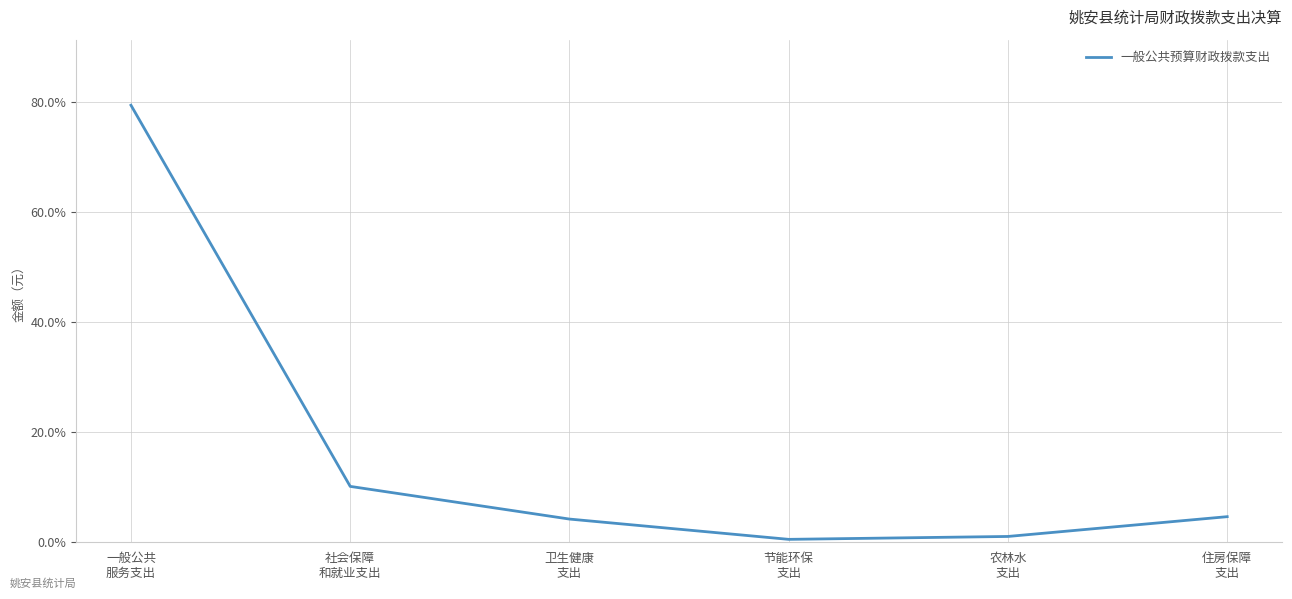

Reading left to right, transcribe all the data shown in this chart.

一般公共
服务支出=79.4	社会保障
和就业支出=10.2	卫生健康
支出=4.2	节能环保
支出=0.5	农林水
支出=1.1	住房保障
支出=4.7